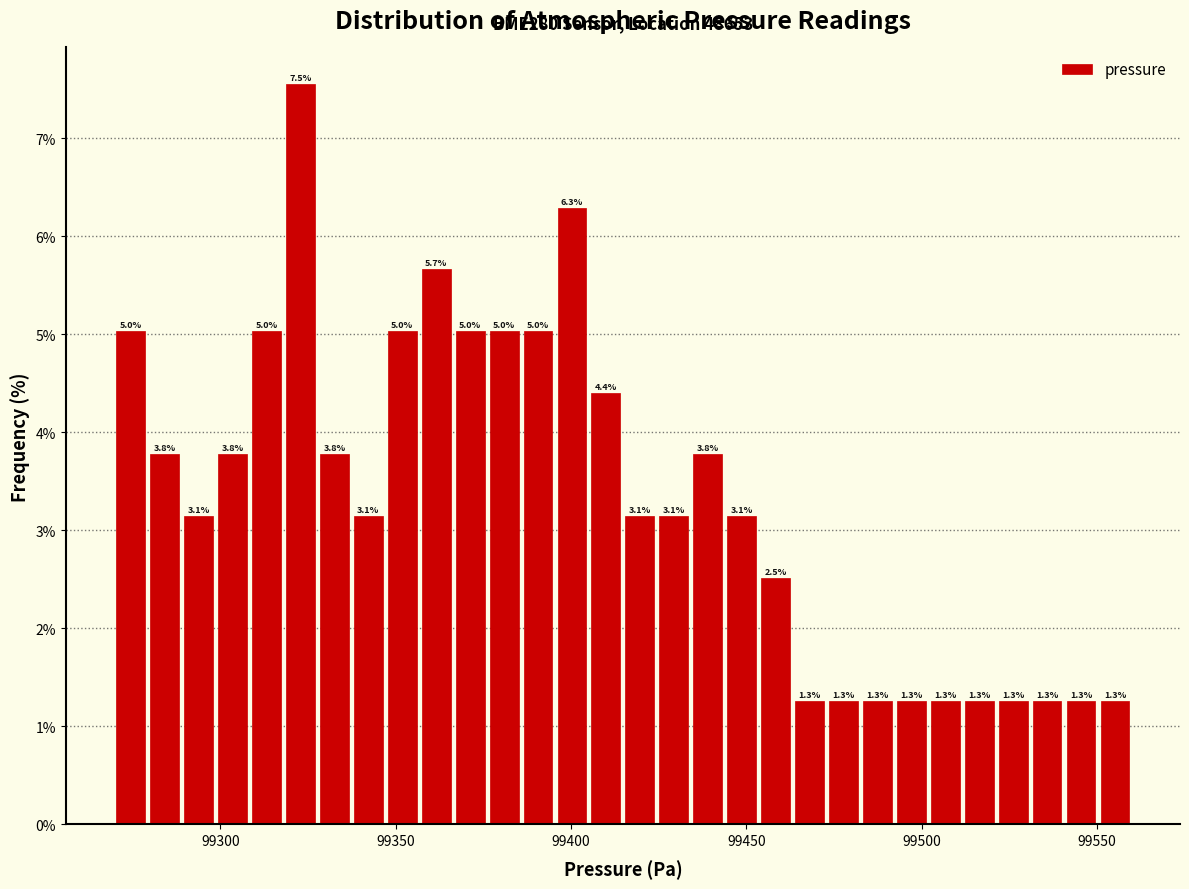

Around what value on the x-axis is the tallest bar? Give the approximate position of its centre, as read against the axis.

99325